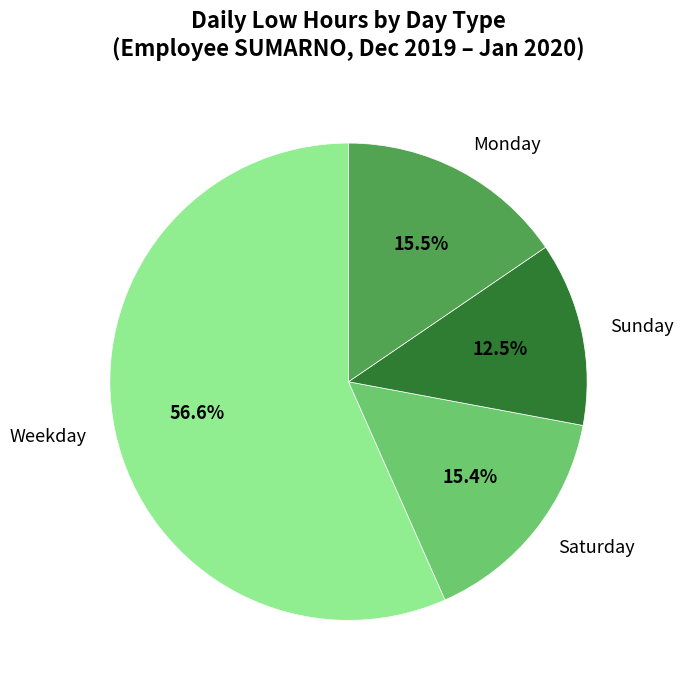

How many slices are in this pie chart?

4